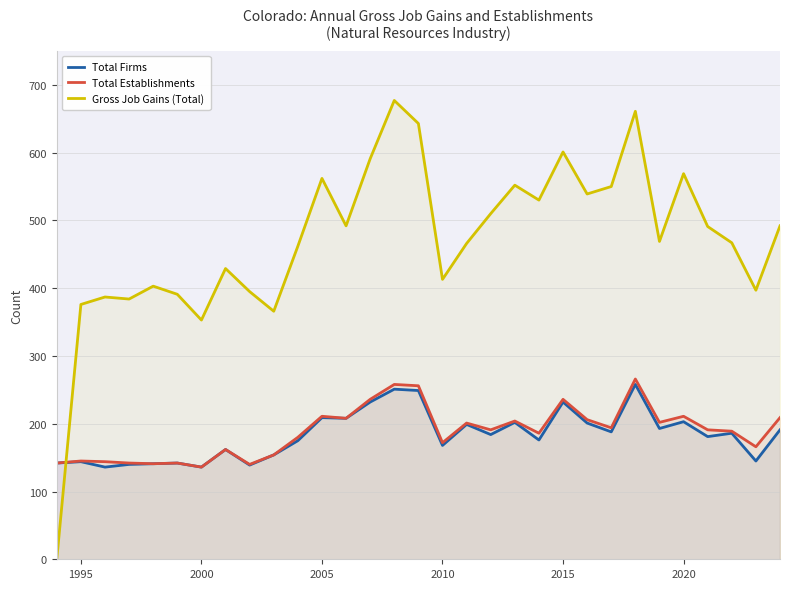

What is the value of the Total Firms point at the 12th from the left?

209